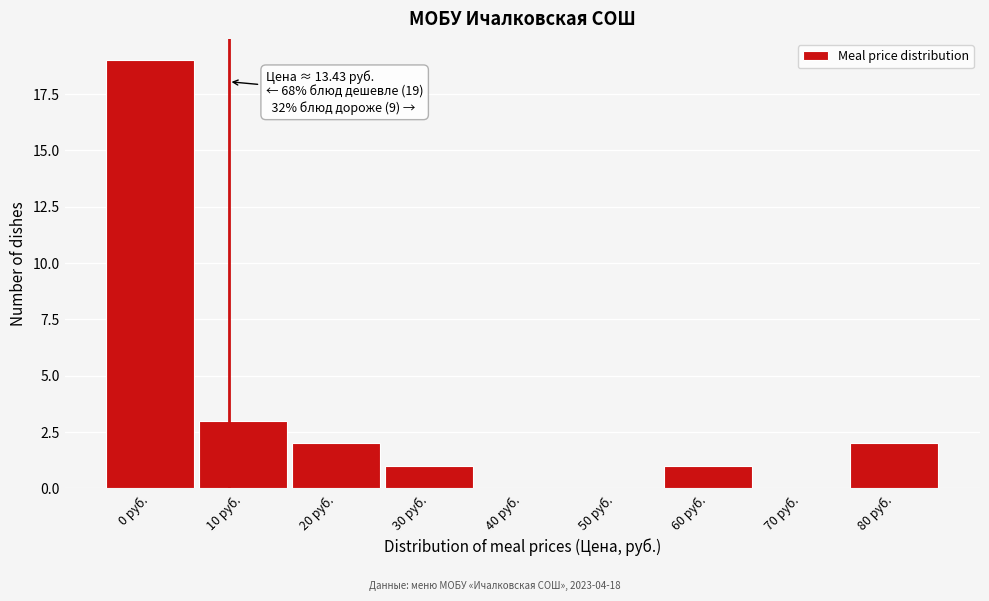

Reading left to right, what are all the values shown in this chart?

0 руб.=19	10 руб.=3	20 руб.=2	30 руб.=1	40 руб.=0	50 руб.=0	60 руб.=1	70 руб.=0	80 руб.=2